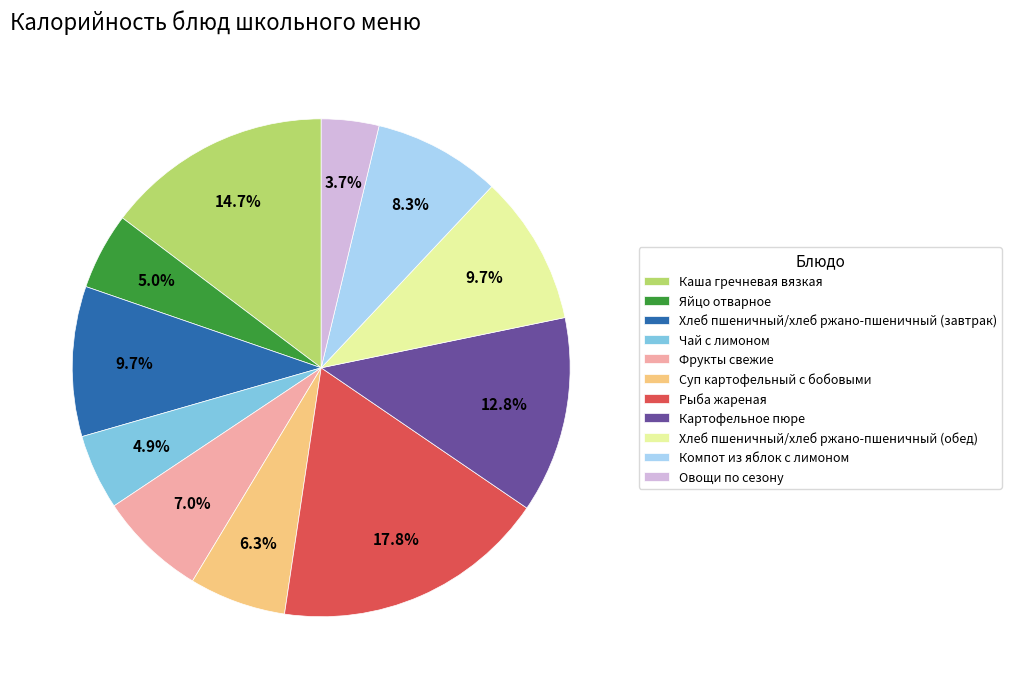

Does any single category account for the majority?

No